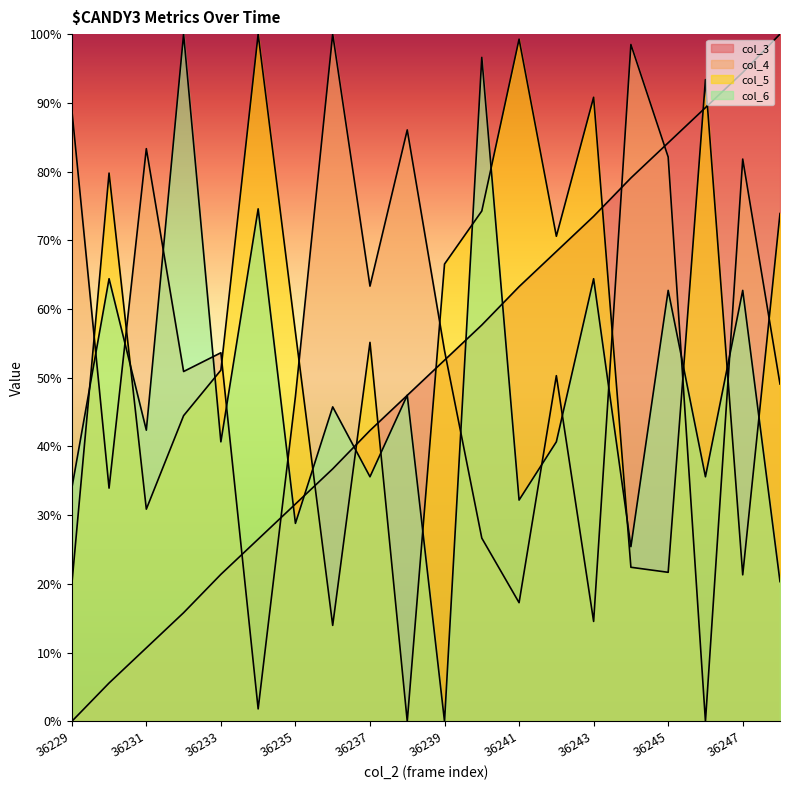

Reading left to right, extract all data points from this chart.

col_3: 36229=0.0	36230=5.6	36231=10.7	36232=15.8	36233=21.4	36234=26.5	36235=31.6	36236=36.7	36237=42.3	36238=47.4	36239=52.6	36240=57.7	36241=63.3	36242=68.4	36243=73.5	36244=79.1	36245=84.2	36246=89.3	36247=94.4	36248=100.0
col_4: 36229=89.1	36230=33.9	36231=83.3	36232=50.9	36233=53.6	36234=1.8	36235=47.3	36236=100.0	36237=63.3	36238=86.1	36239=53.9	36240=26.7	36241=17.3	36242=50.3	36243=14.5	36244=98.5	36245=82.1	36246=0.0	36247=81.8	36248=49.1
col_5: 36229=19.9	36230=79.8	36231=30.9	36232=44.5	36233=51.1	36234=100.0	36235=56.6	36236=14.0	36237=55.1	36238=0.0	36239=66.5	36240=74.3	36241=99.3	36242=70.6	36243=90.8	36244=22.4	36245=21.7	36246=93.4	36247=21.3	36248=73.9
col_6: 36229=33.9	36230=64.4	36231=42.4	36232=100.0	36233=40.7	36234=74.6	36235=28.8	36236=45.8	36237=35.6	36238=47.5	36239=0.0	36240=96.6	36241=32.2	36242=40.7	36243=64.4	36244=25.4	36245=62.7	36246=35.6	36247=62.7	36248=20.3